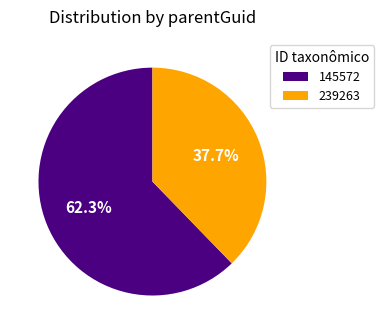

What is the ratio of the value at 239263 to the value at 145572?

0.6